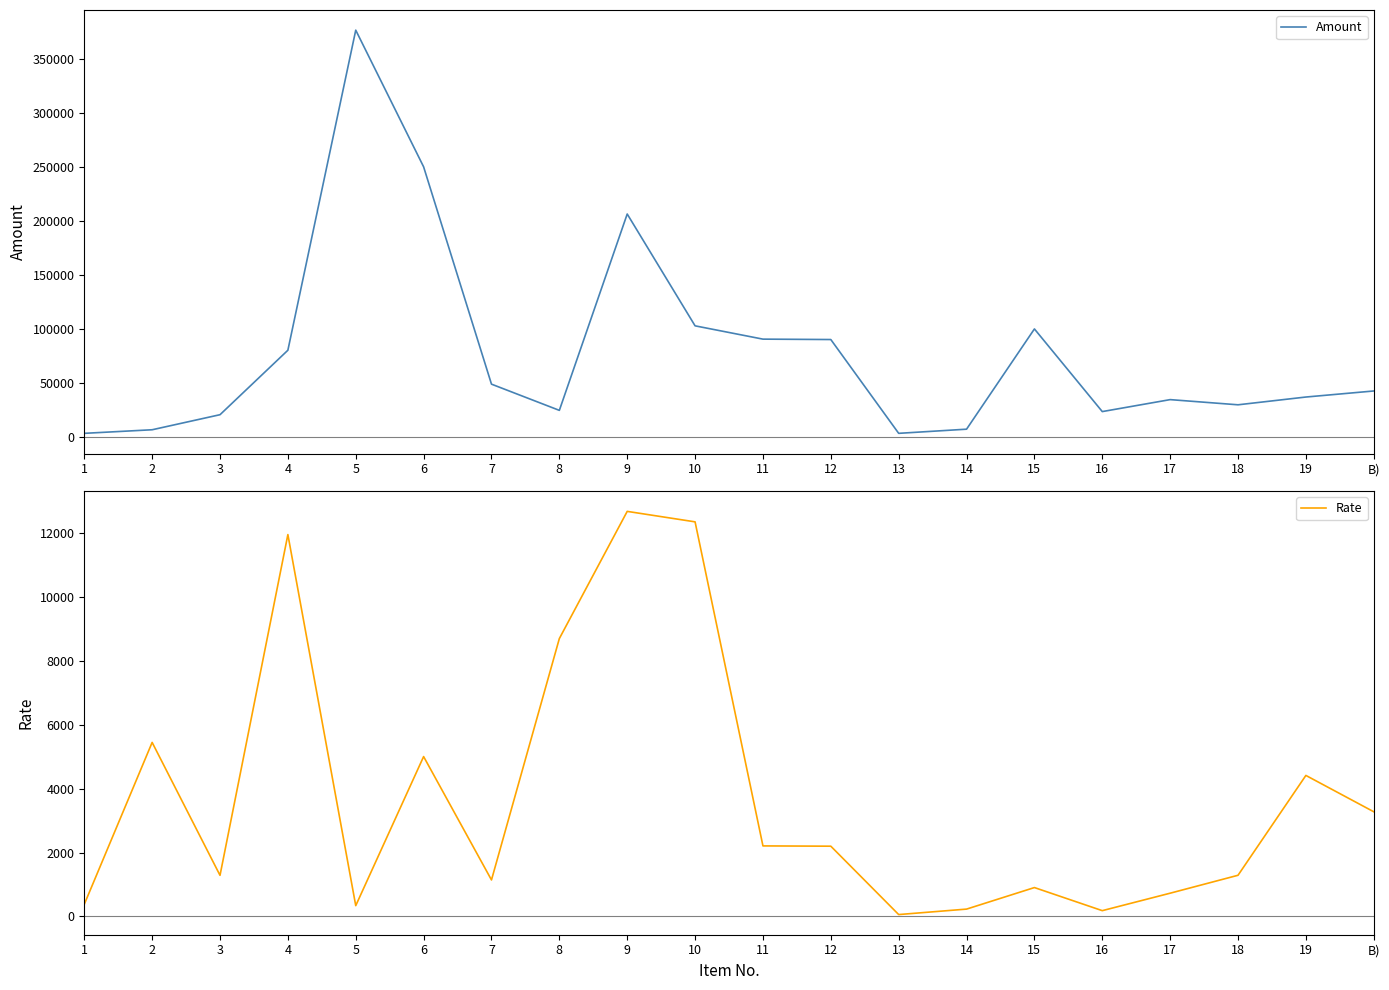

Rank the series by their average value, from lowest to highest.

Rate, Amount